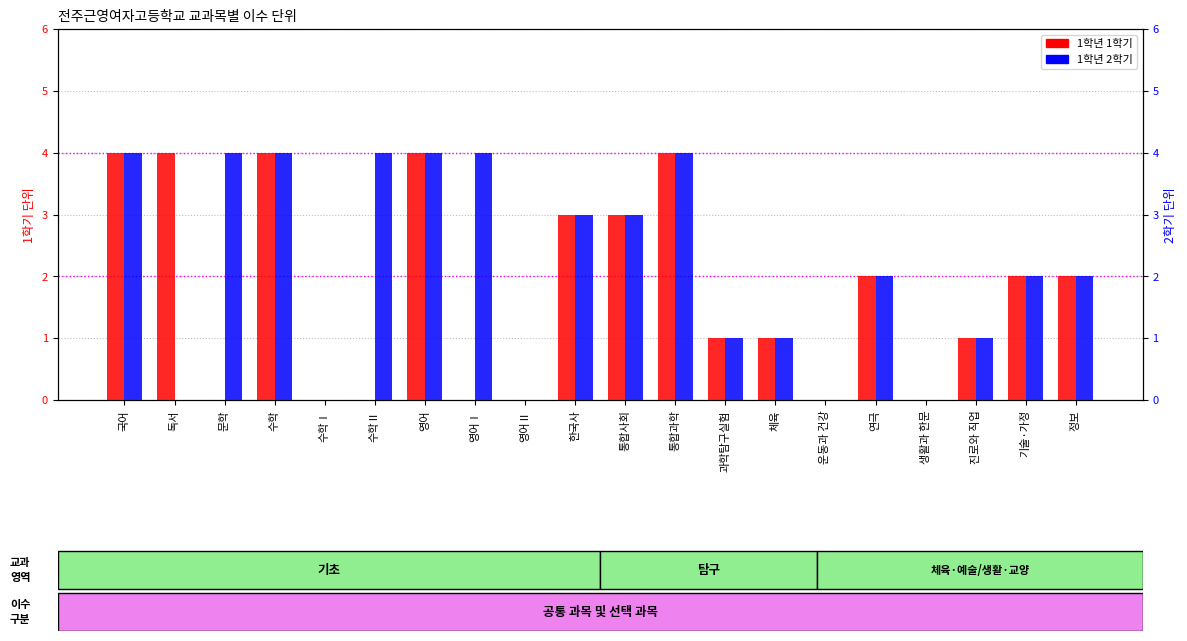

Is it true that 1학년 2학기 equals 1 at 체육?

True